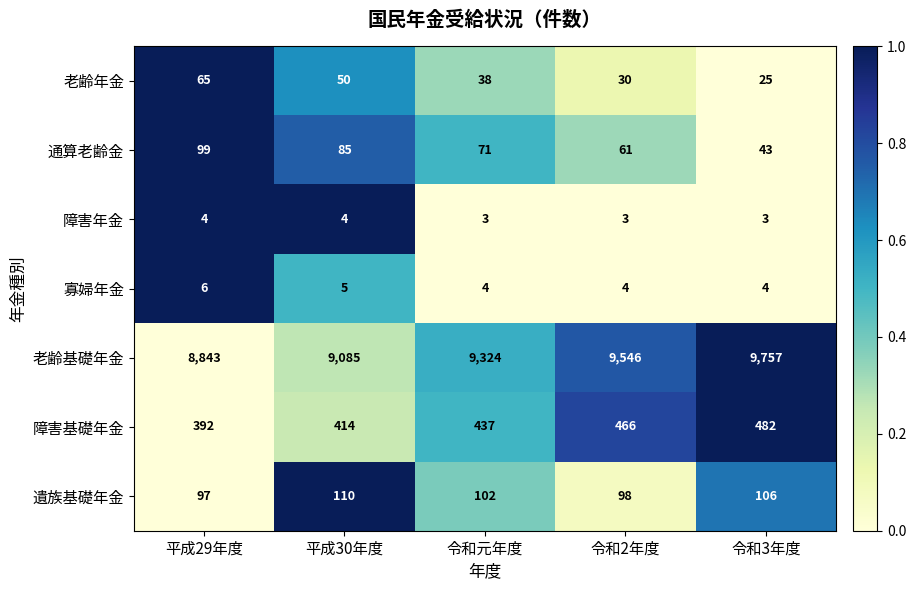

What is the sum of the 老齢年金 values at 令和2年度 and 令和元年度?

68